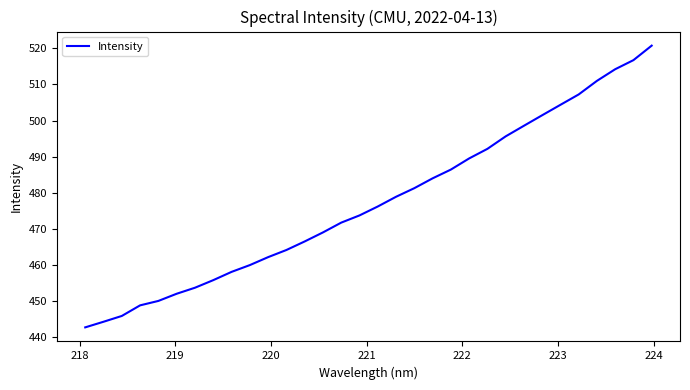

What is the difference between the maximum and minimum values?

78.0